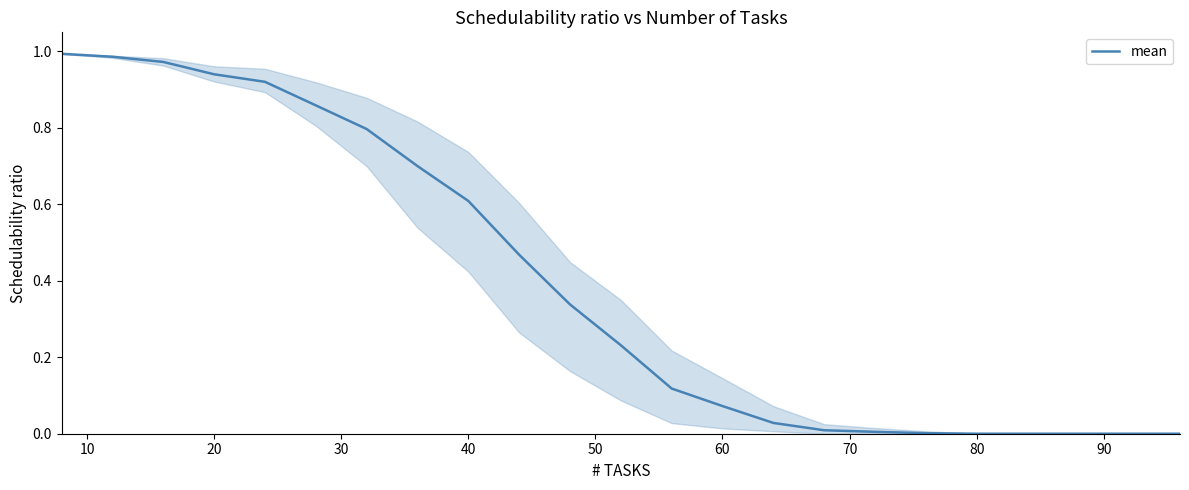

Does the chart display data point markers on the line(s)?

No